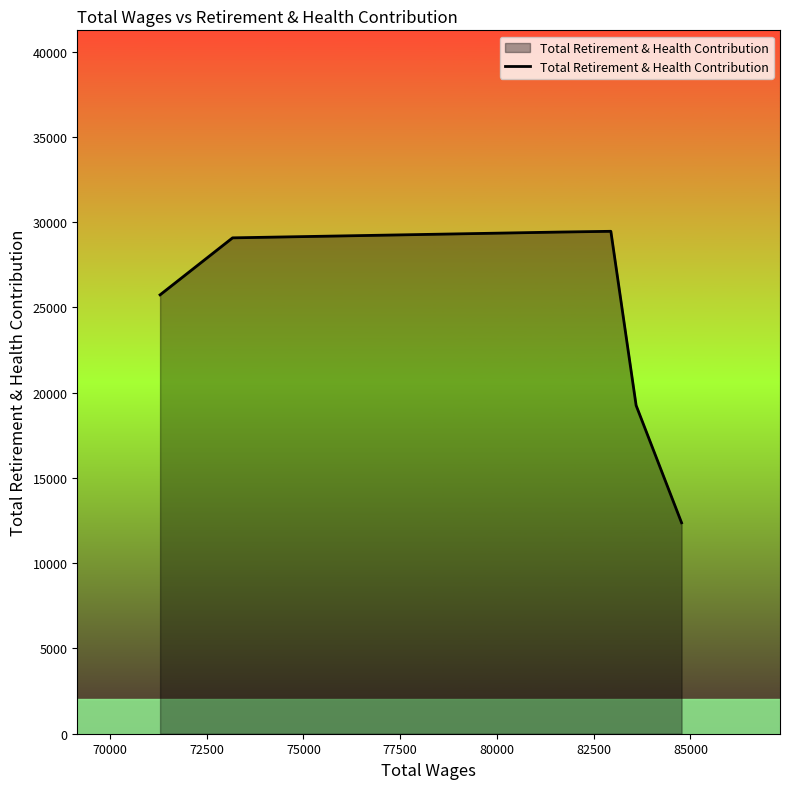

How many distinct data groups are displayed?

1